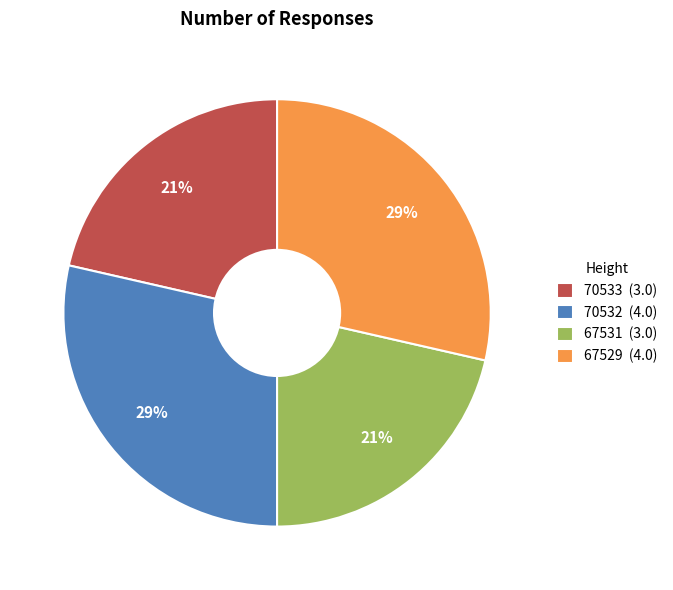

How many slices are in this pie chart?

4